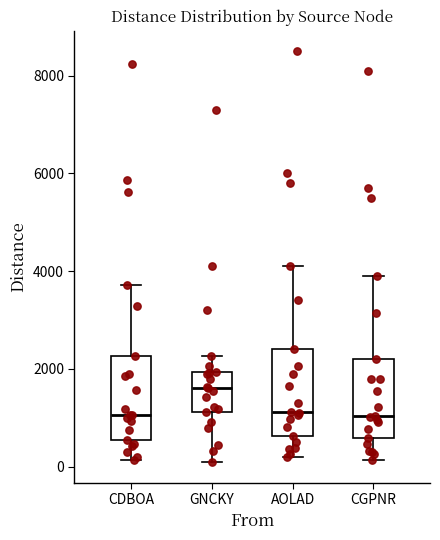

Where does the lower whisker of the box for GNCKY end on the y-axis? The values are not printed on the chart, so give them approximately, as read against the axis.

0